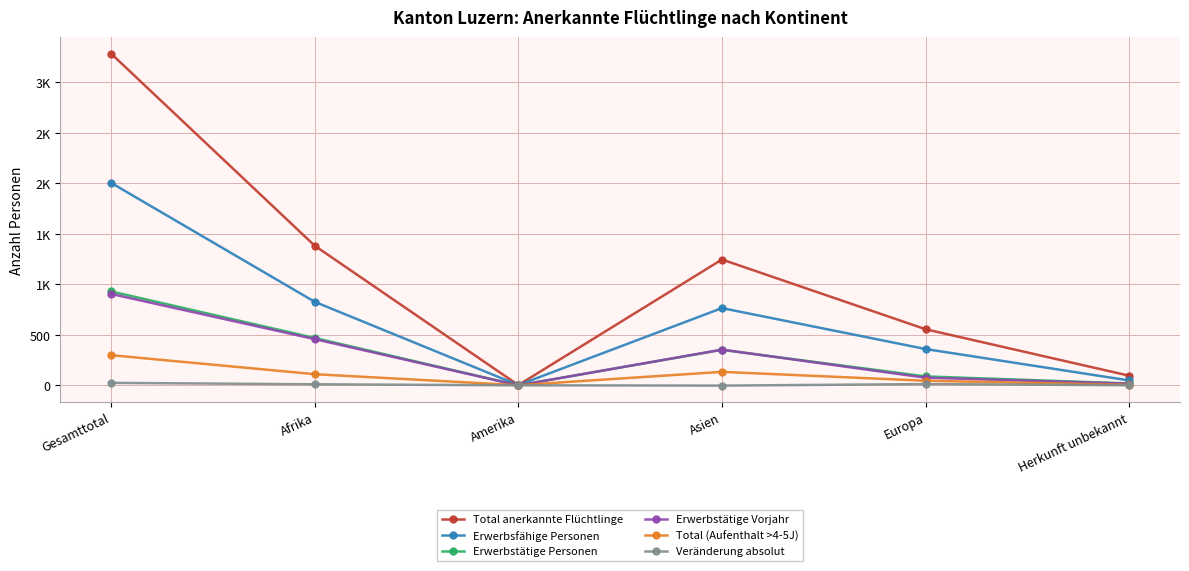

What is the value of the Erwerbstätige Personen point at the 3rd from the left?

1